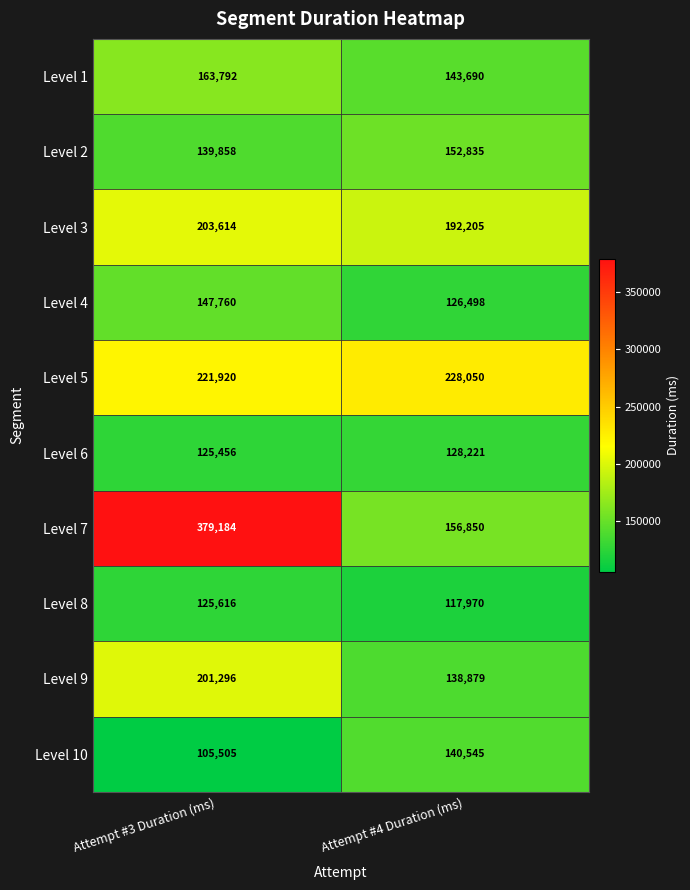

What is the spread (max minus min) of values at Attempt #3 Duration (ms)?

273679